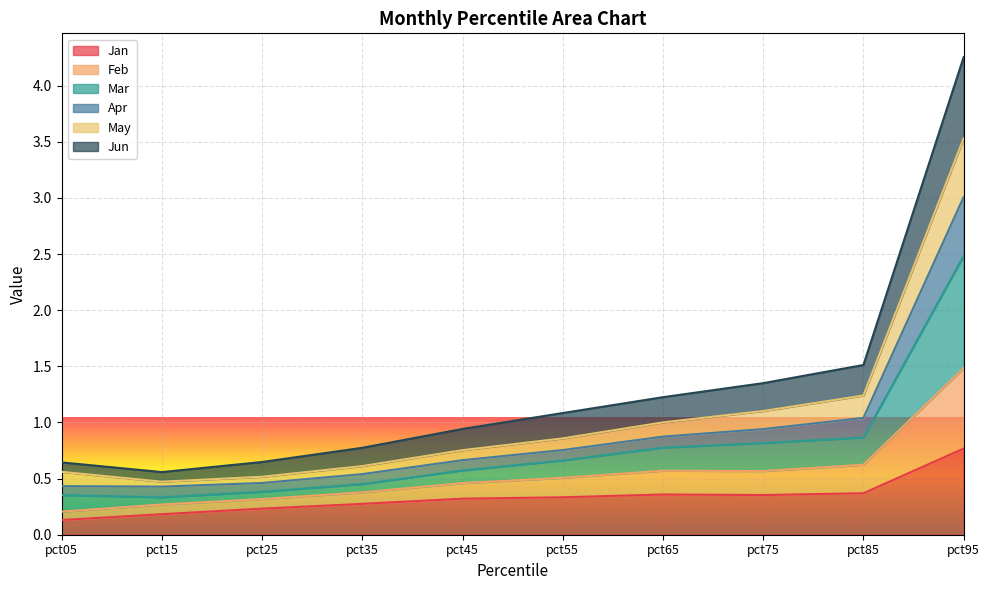

True or false: Jan has a value of 0.4 at pct85.

True